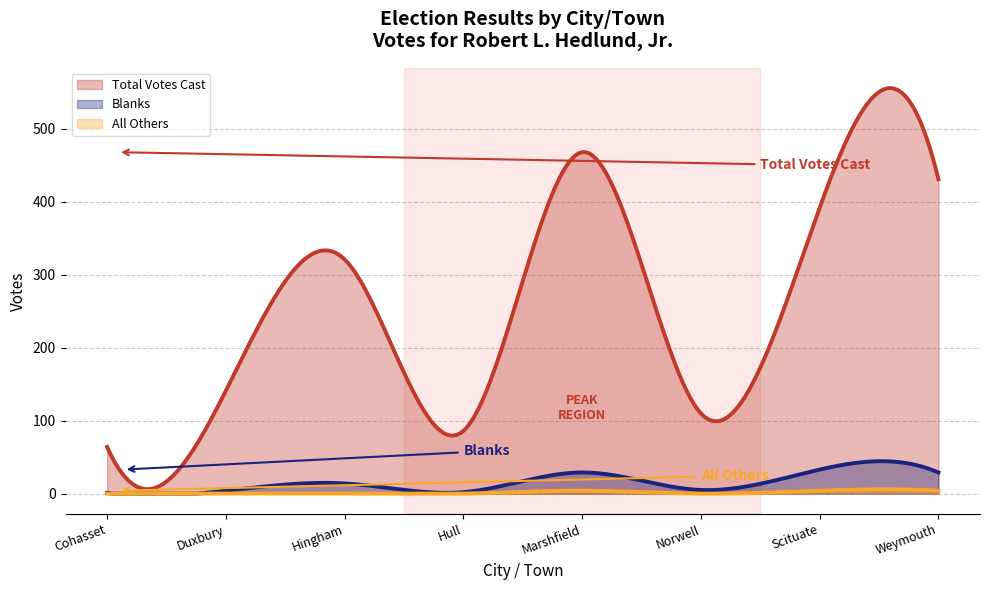

Reading left to right, list all the values displayed in this chart.

Total Votes Cast: 64	141	321	86	468	110	392	431
Blanks: 1	4	14	2	29	5	33	29
All Others: 0	0	0	0	4	0	4	4